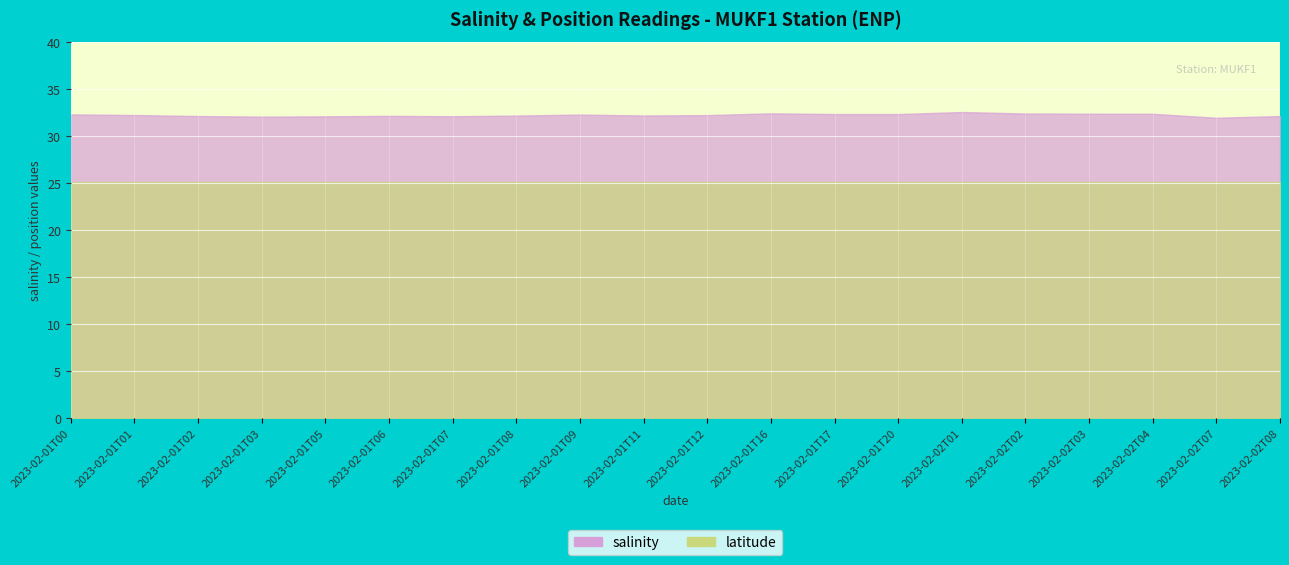

True or false: salinity and latitude intersect in this chart.

False